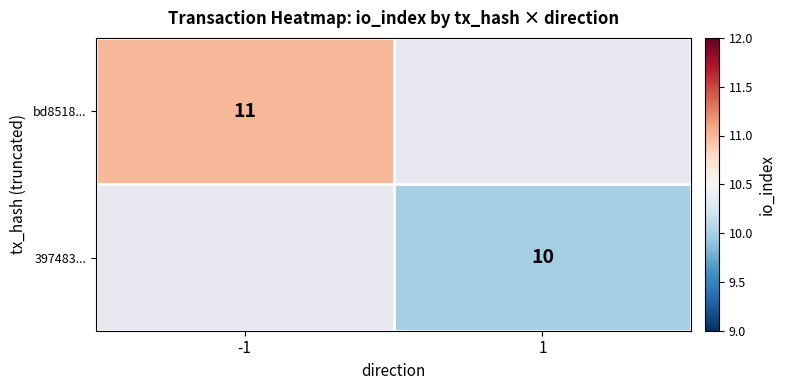

The value of 397483... at 1 is 14. True or false?

False